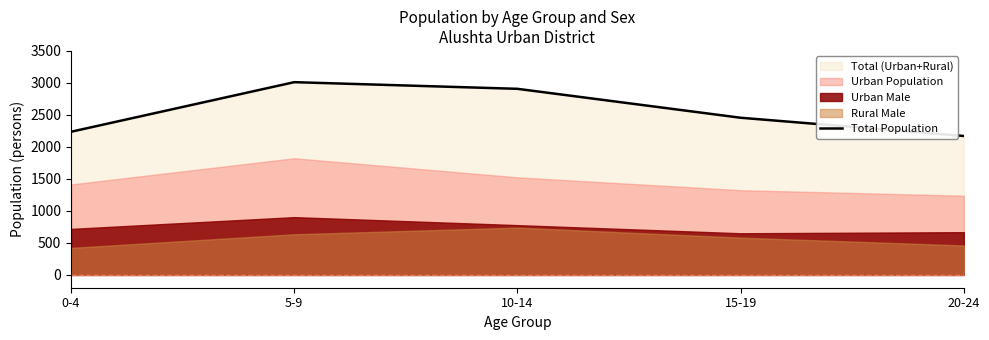

Is it true that the value at 0-4 is 1335?

False